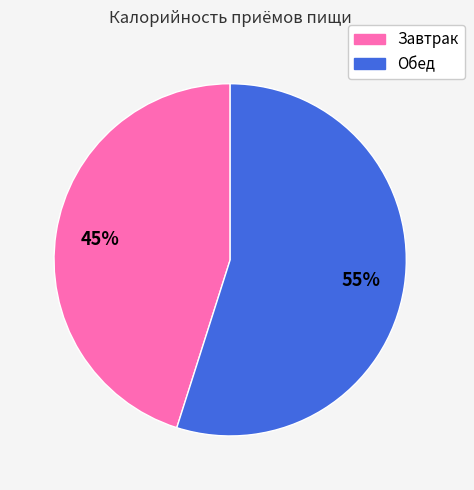

What percentage is the Обед slice, to the nearest percent?

55%